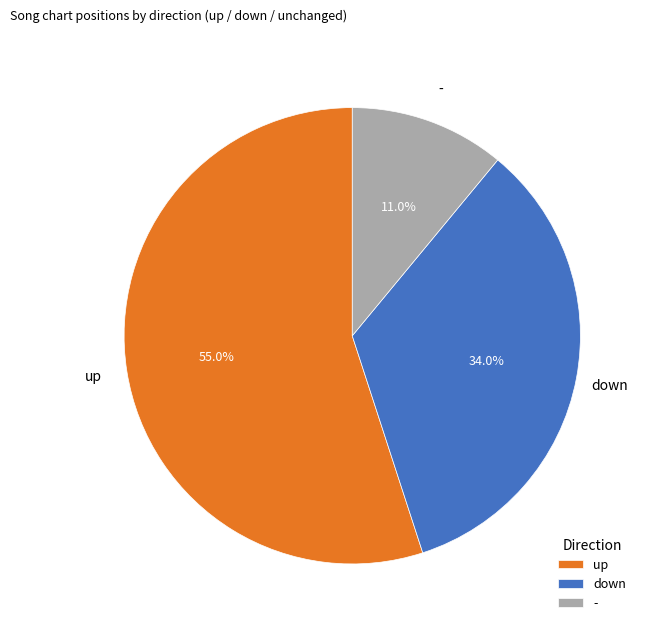

Between down and -, which is larger?

down